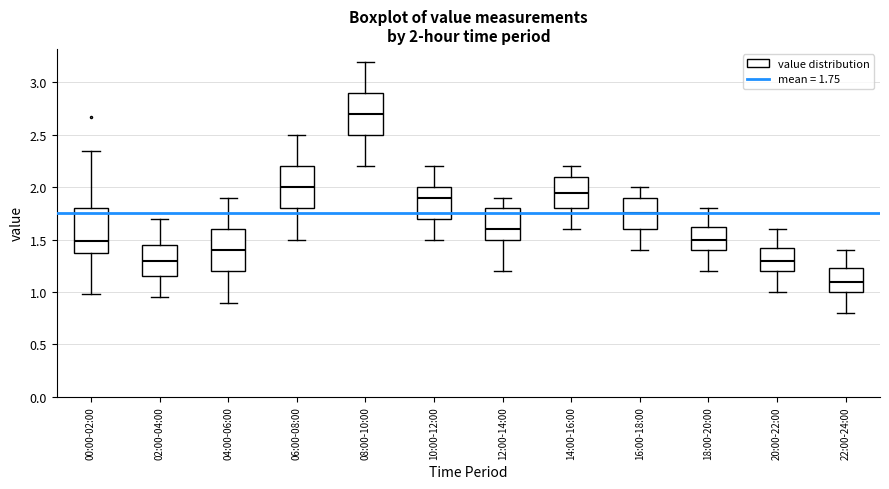

Which box's median line is the highest?

08:00-10:00